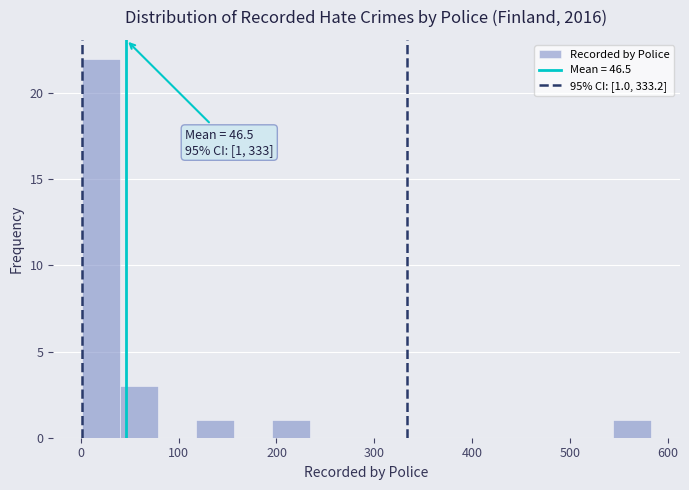

Around what value on the x-axis is the tallest bar? Give the approximate position of its centre, as read against the axis.

20